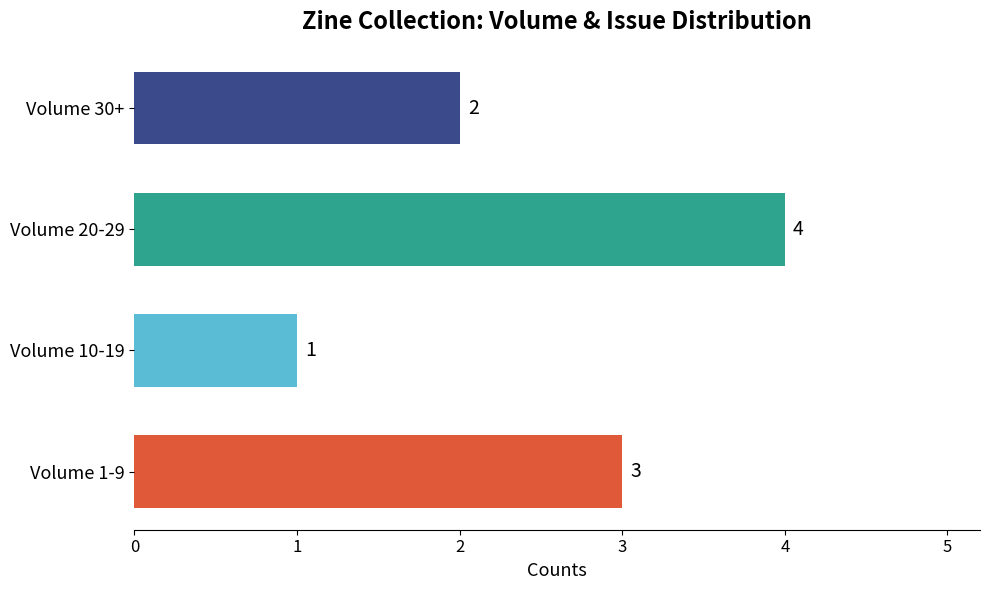

Which label corresponds to the smallest value in the chart?

Volume 10-19